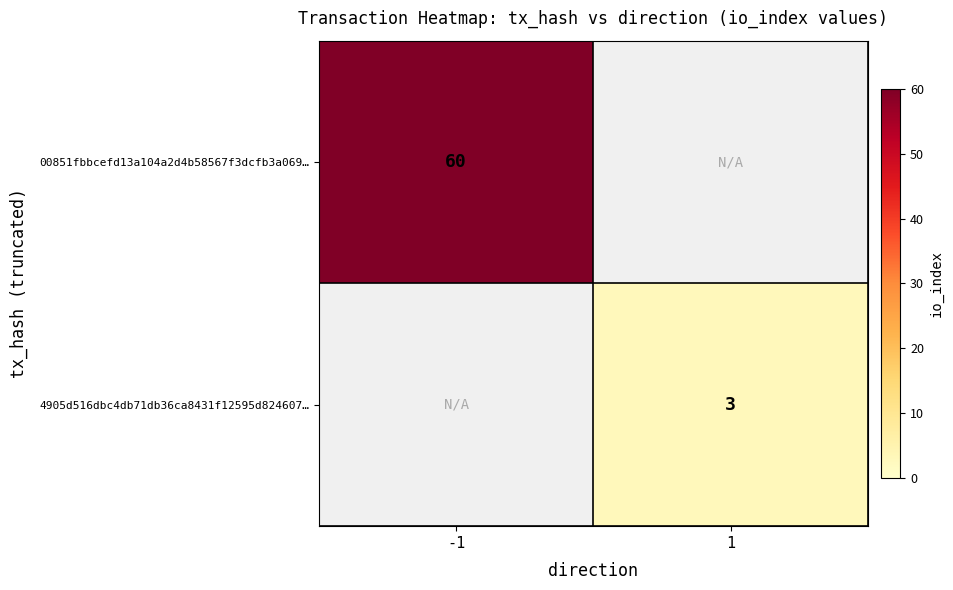

The value of 4905d516dbc4db71db36ca8431f12595d824607… at 1 is 2. True or false?

False